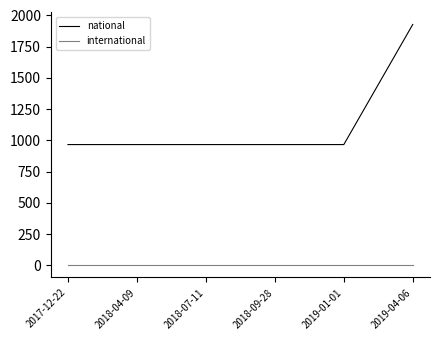

Which series has the widest spread of values?

national